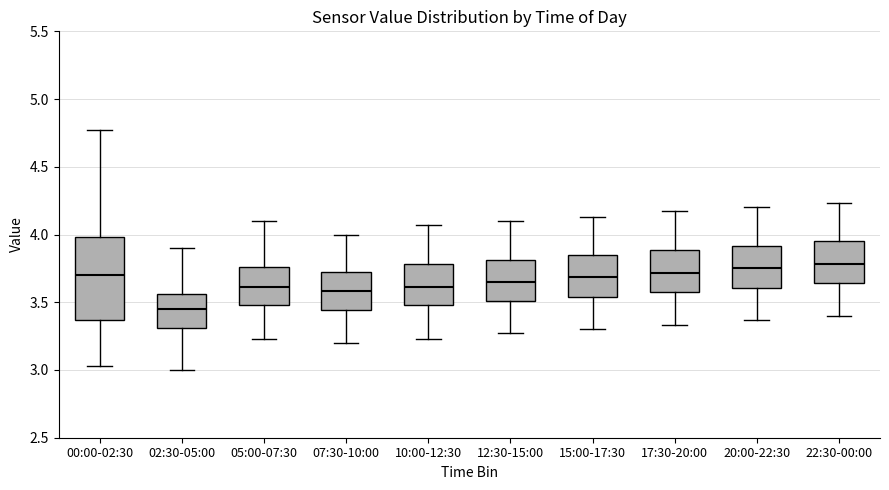

Which box has the lowest median line?

02:30-05:00